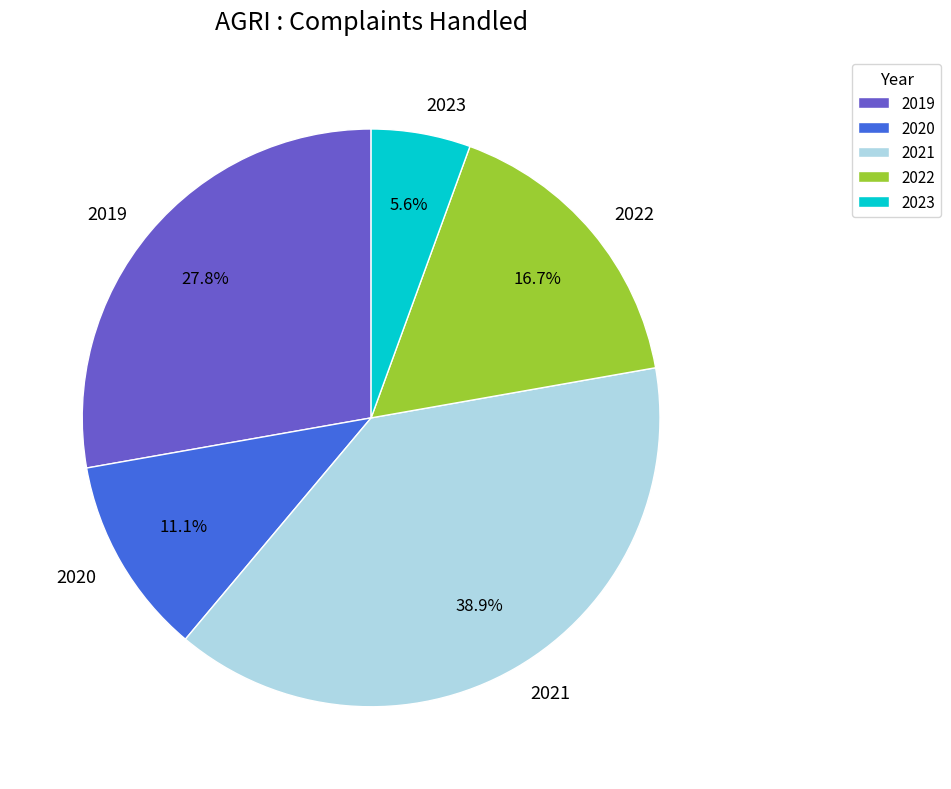

Rank the categories by value from lowest to highest.

2023, 2020, 2022, 2019, 2021